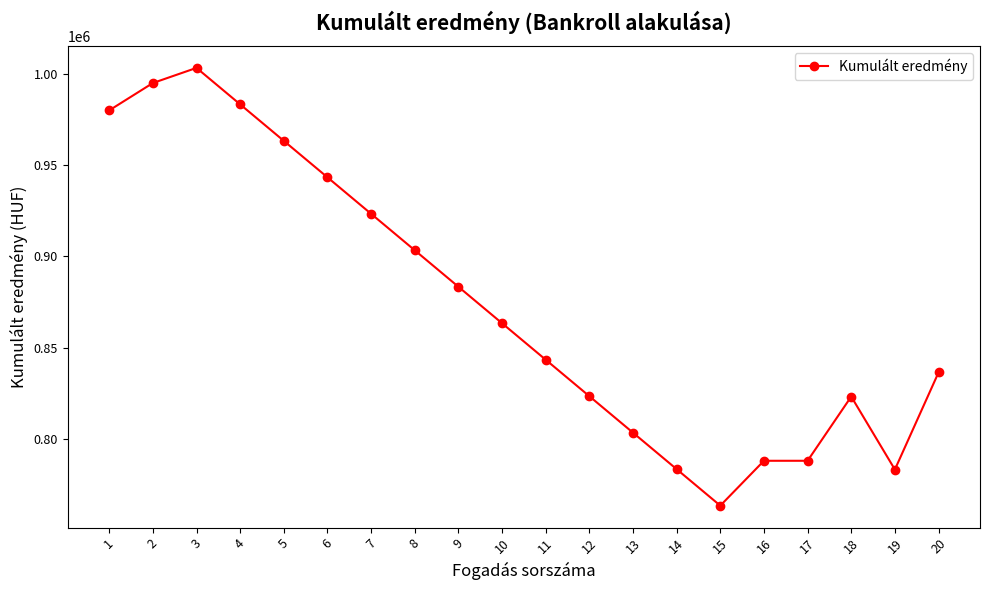

Where is the first local maximum?

3